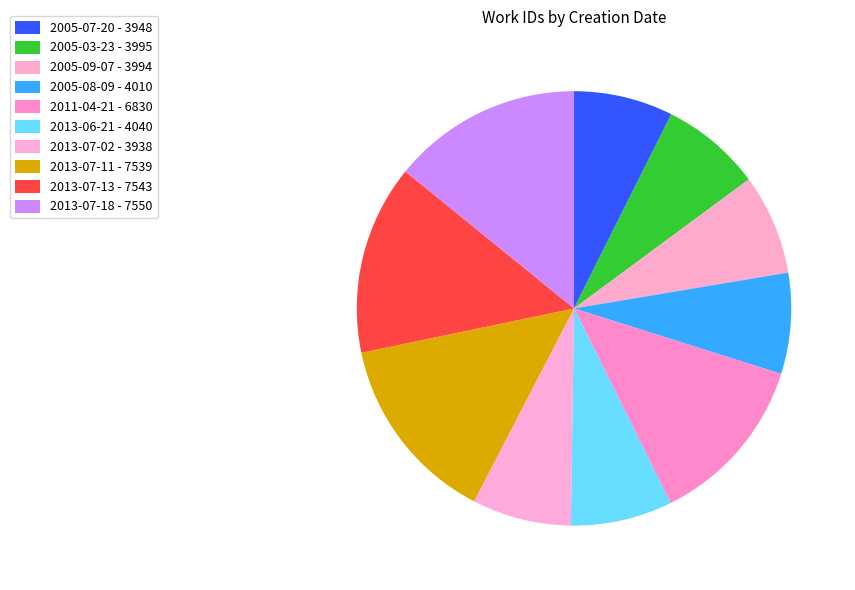

Does 2005-03-23 represent more than half of the total?

No